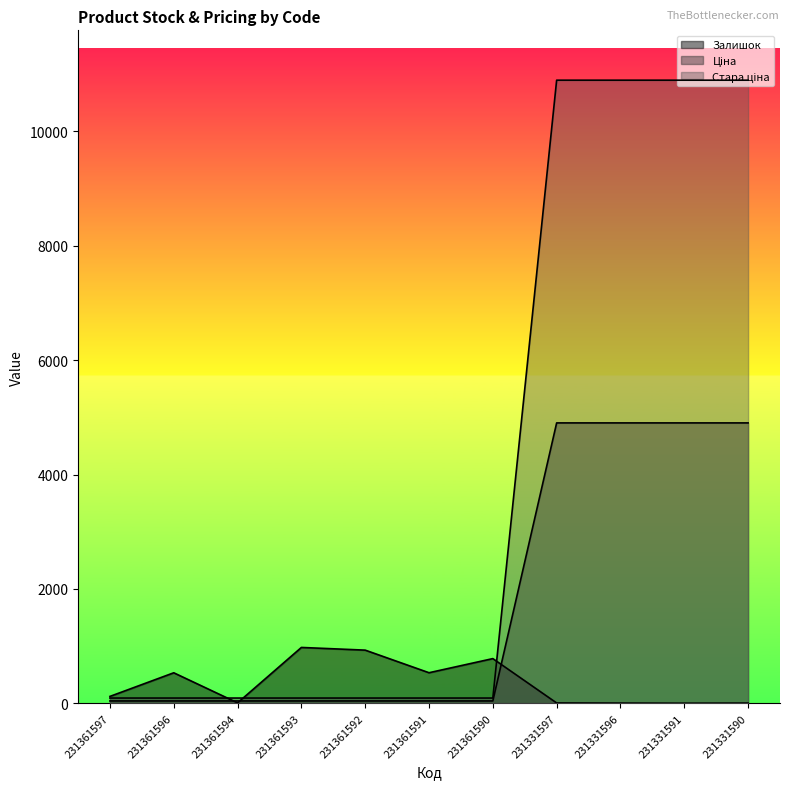

True or false: Ціна has a value of 41.5 at 231361593.

True